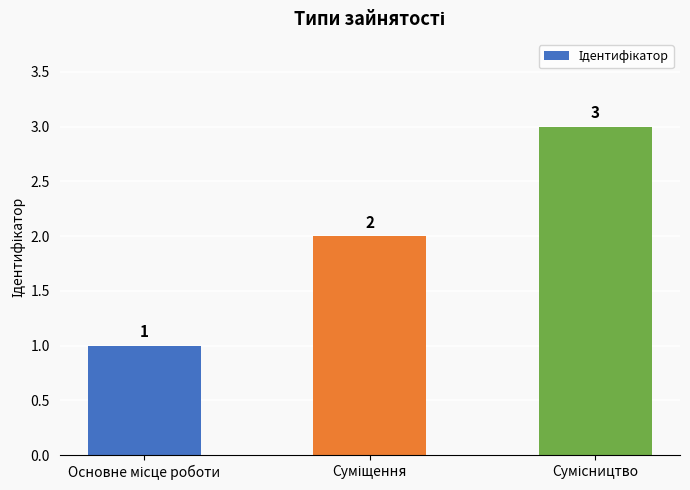

How many values are between 1 and 3?

3